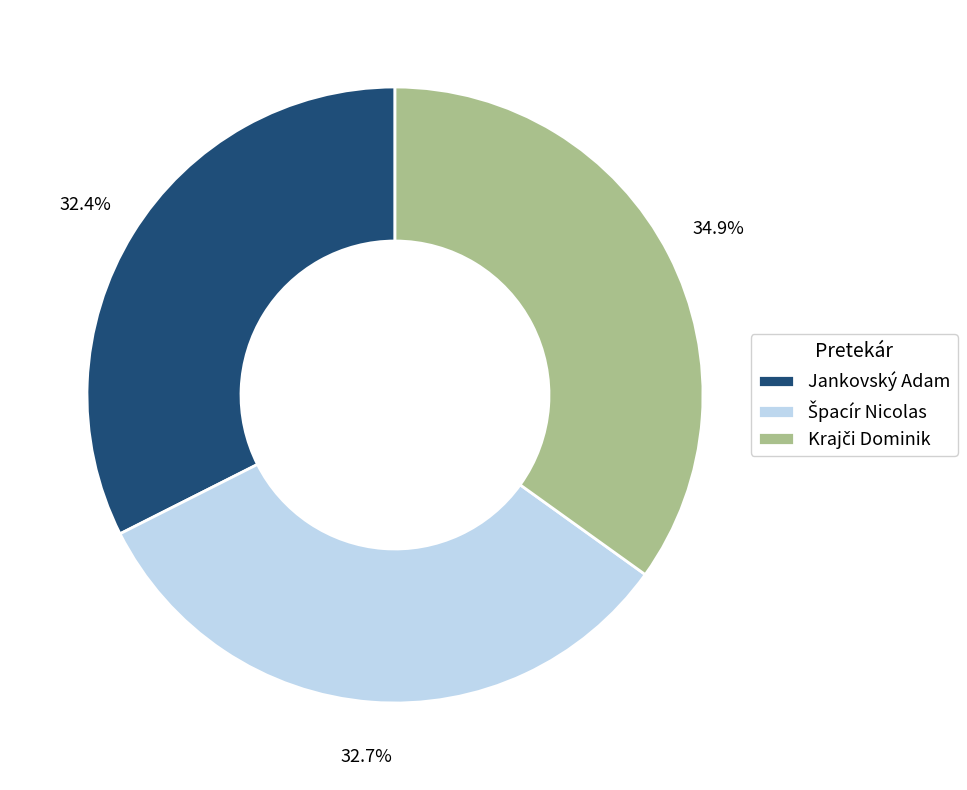

Does Jankovský Adam represent more than half of the total?

No